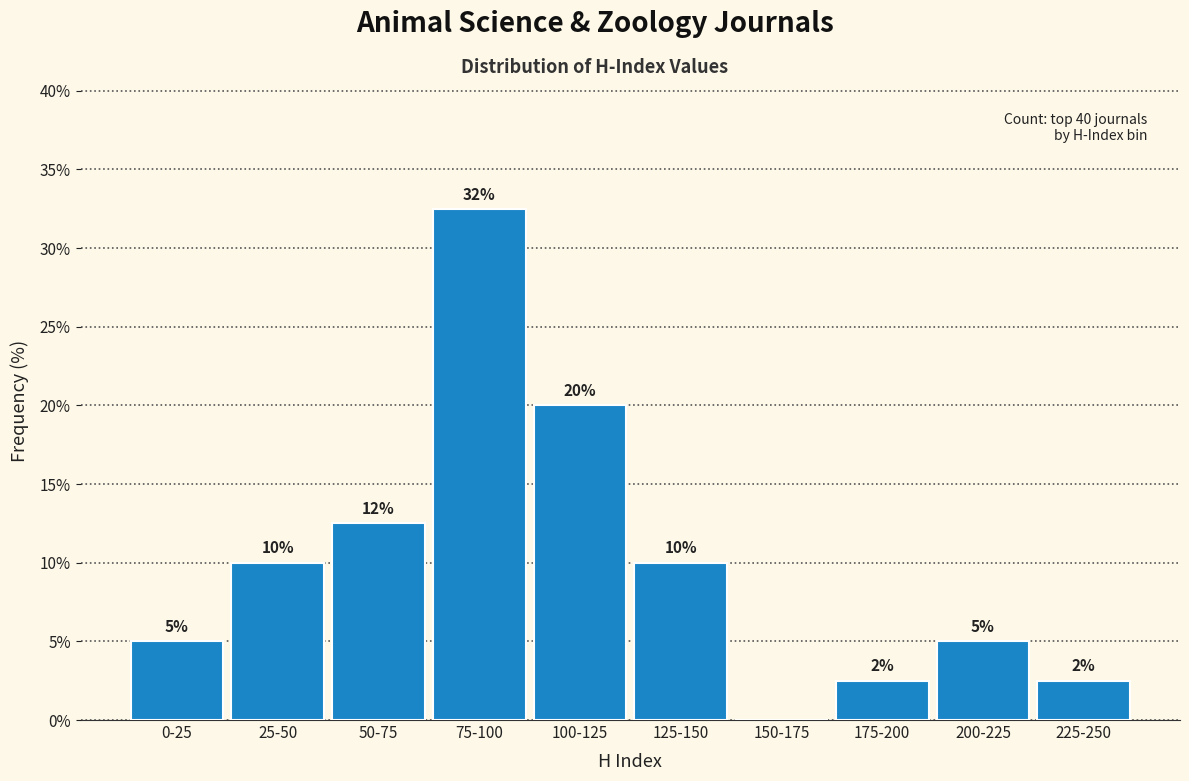

At which label is the value closest to 16?

50-75